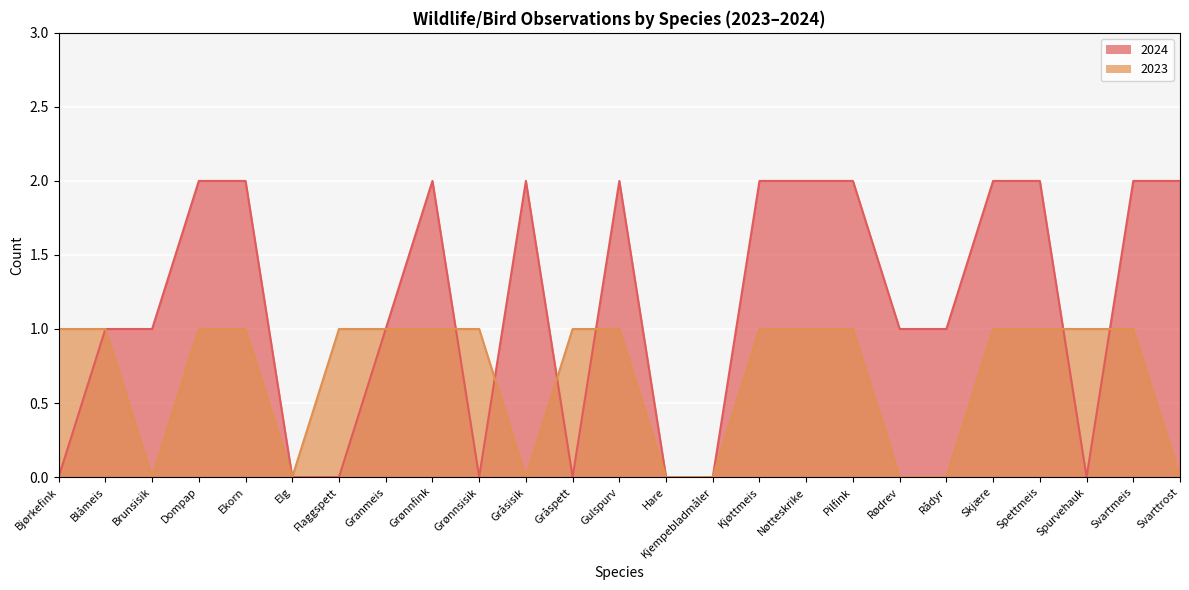

What is the total value across all series at Kjøttmeis?

3